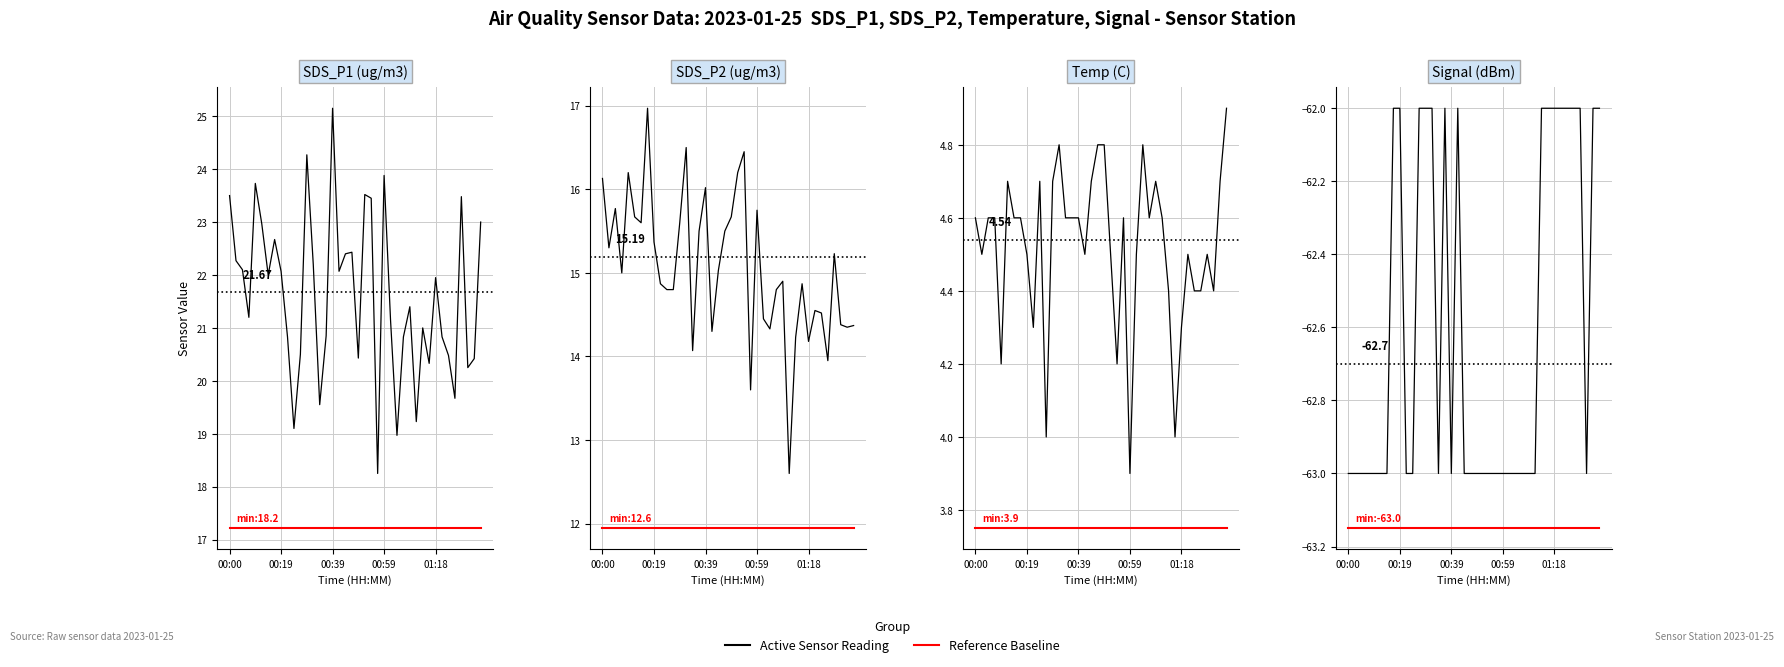

The value of Temp at 01:13 is 4.4. True or false?

True